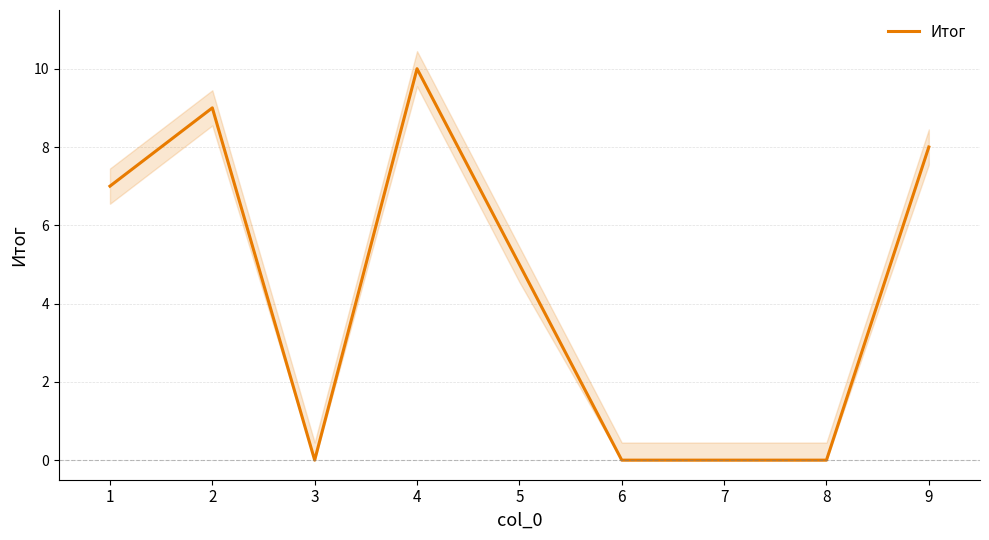

Reading right to left, extract all data points from this chart.

9=8	8=0	7=0	6=0	5=5	4=10	3=0	2=9	1=7